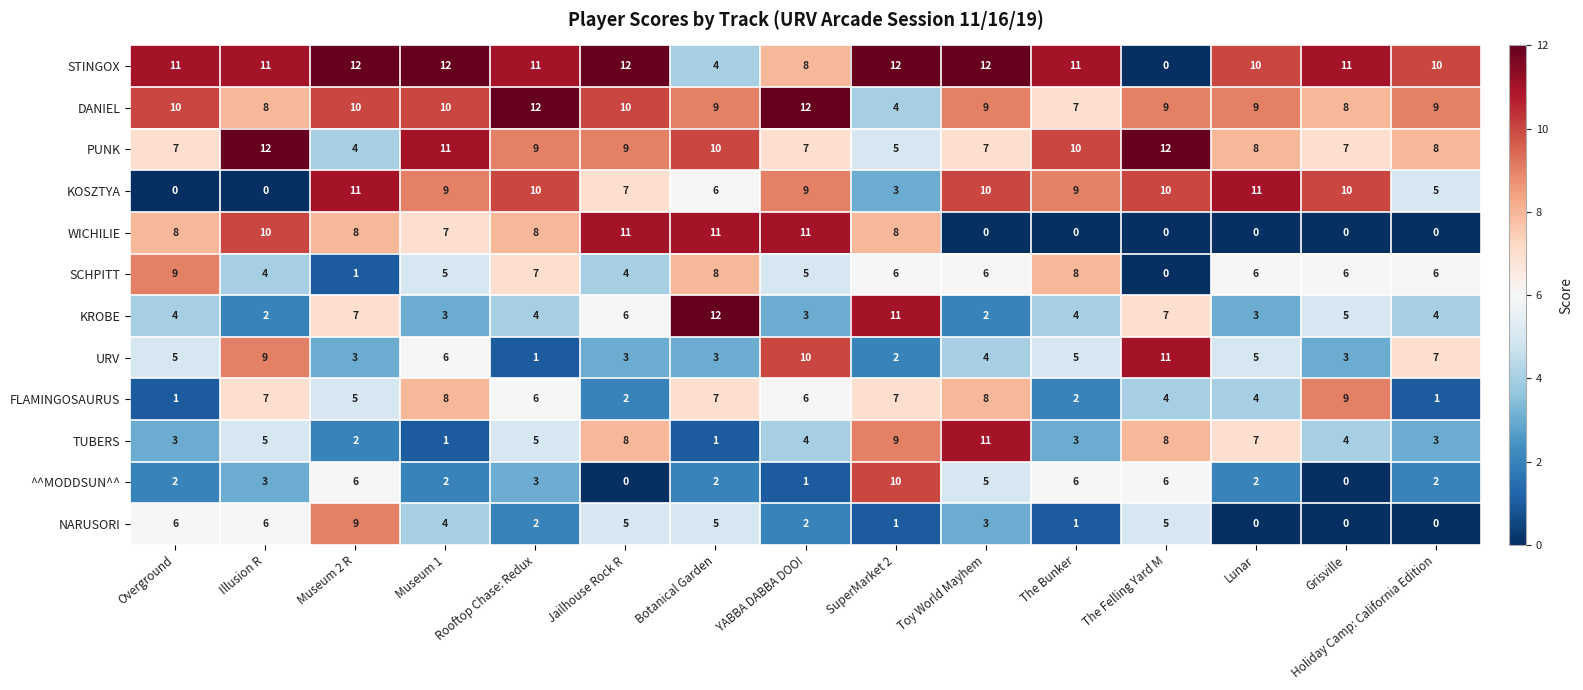

What is the maximum value for URV?

11